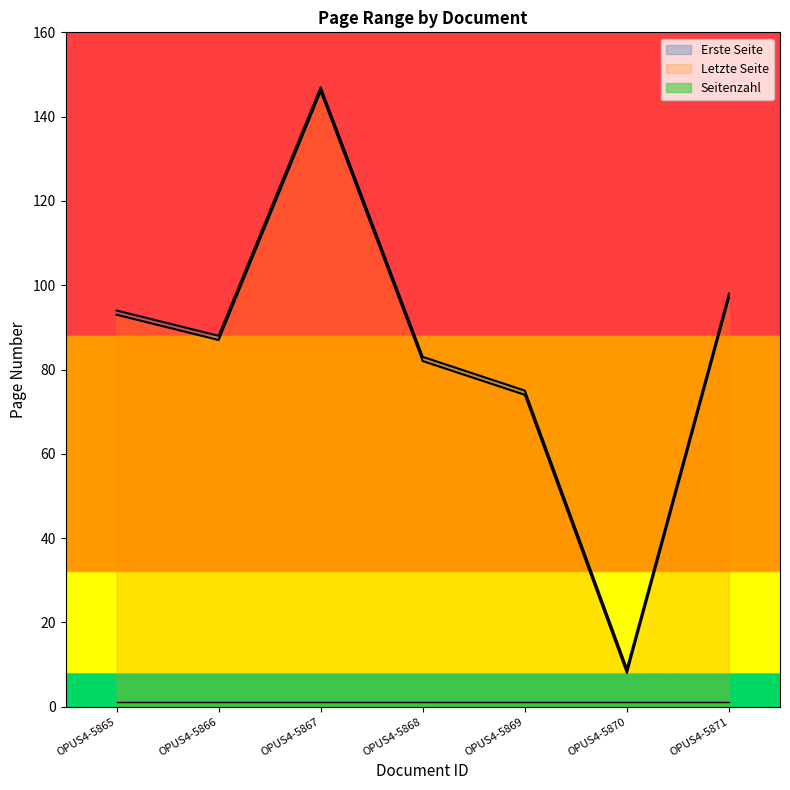

Which series has the widest spread of values?

Erste Seite